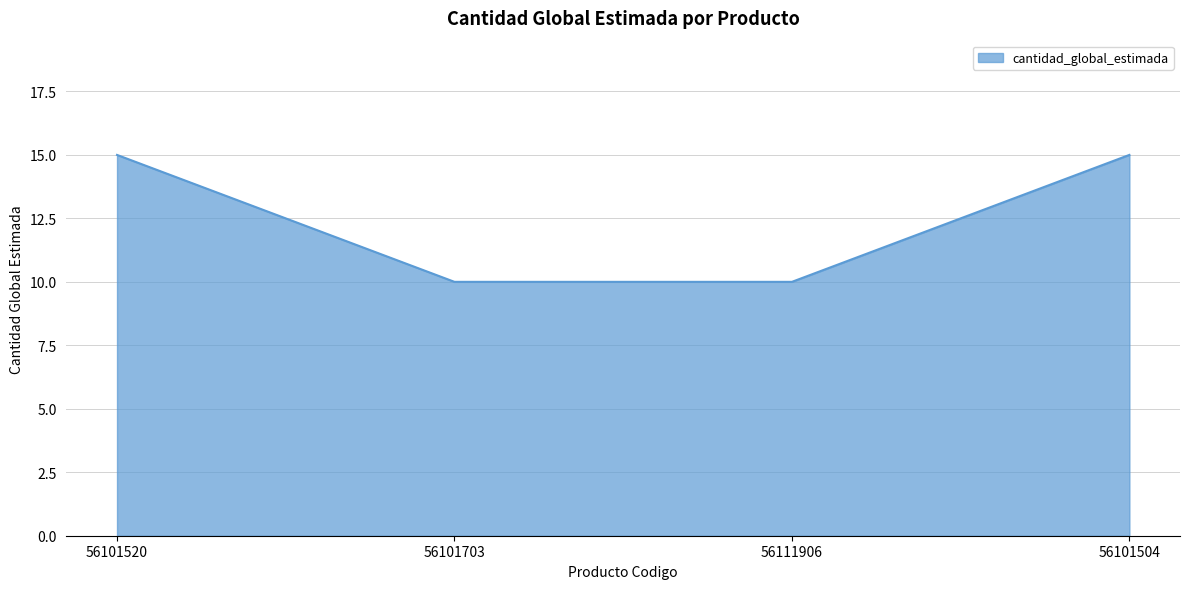

Which has a higher value, 56111906 or 56101504?

56101504